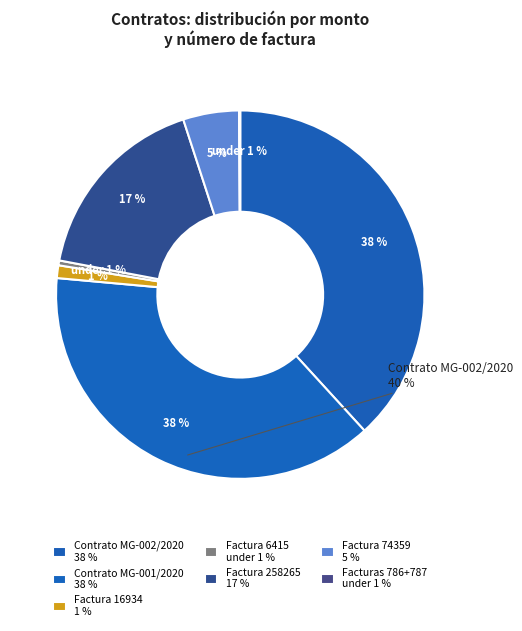

How much of the chart is everything except Factura 787?

99.9%